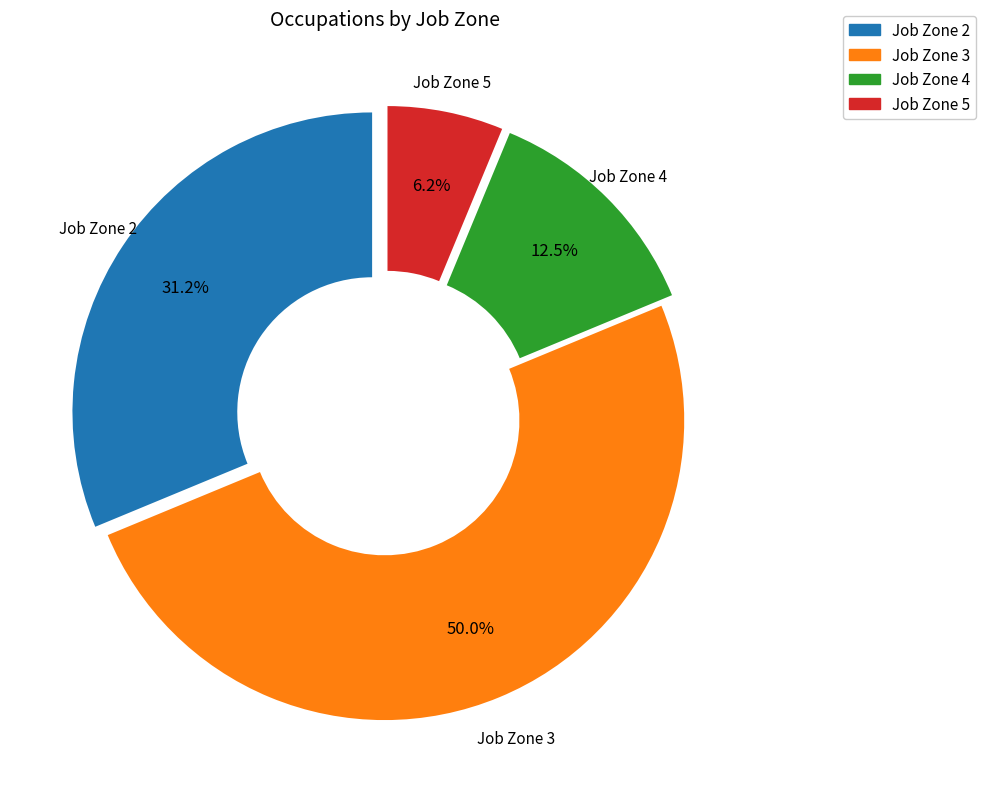

How many slices are in this pie chart?

4